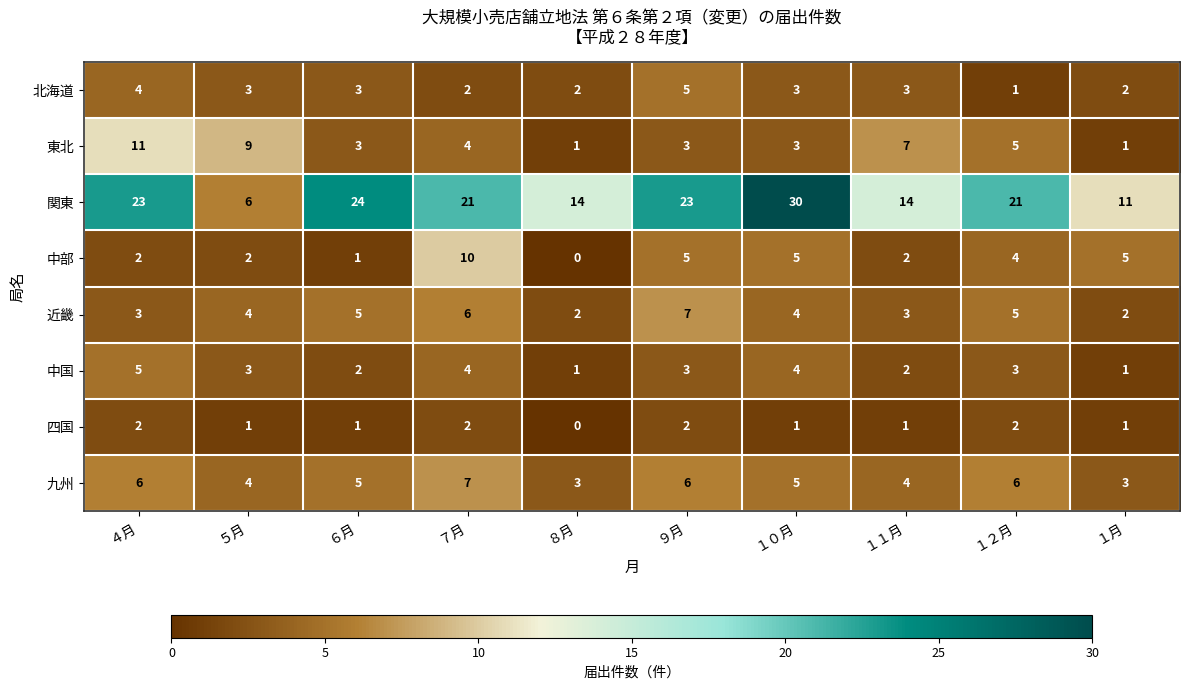

Between ４月 and １月, which series saw the biggest shift?

関東